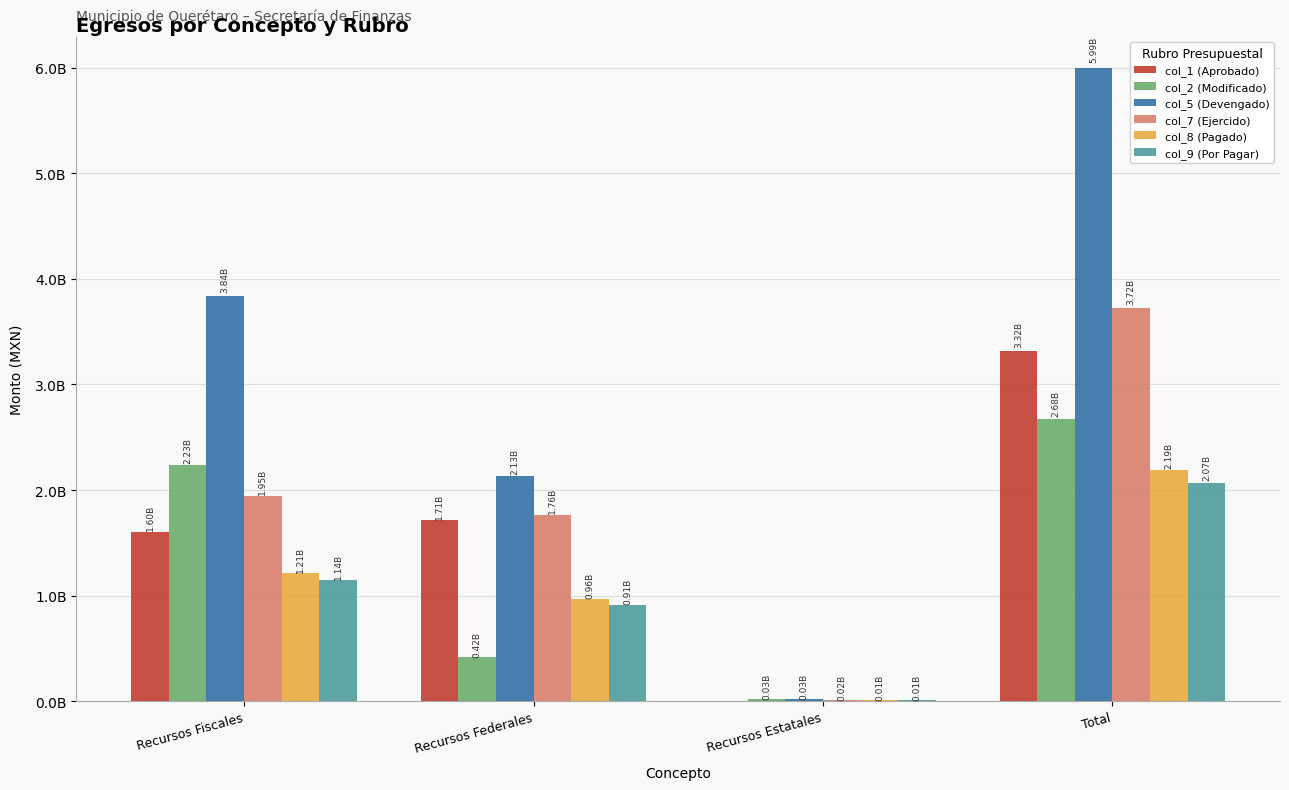

What is the minimum value for col_2 (Modificado)?

25043272.7